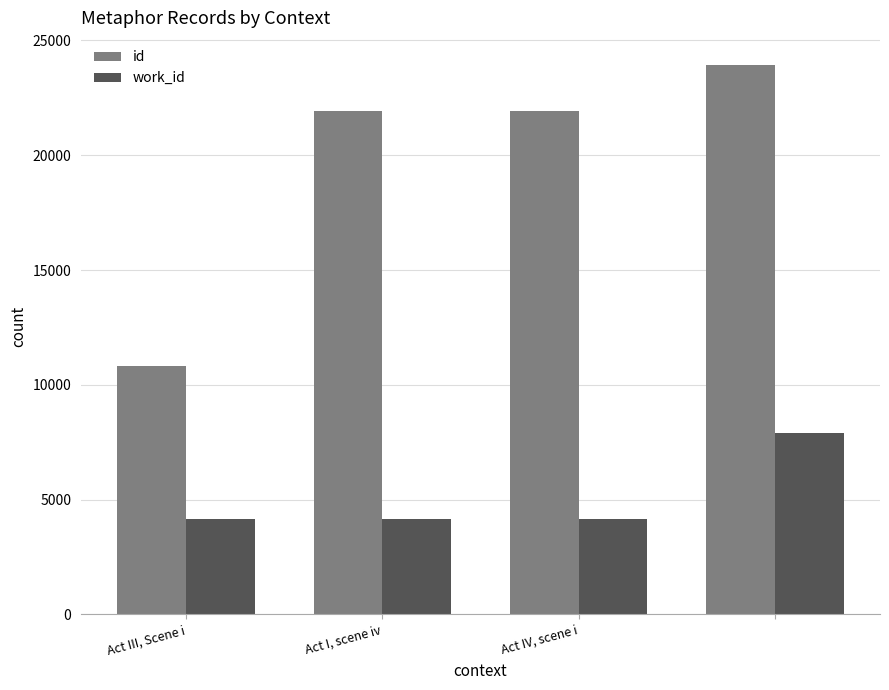

List the series in order of their peak value, lowest first.

work_id, id